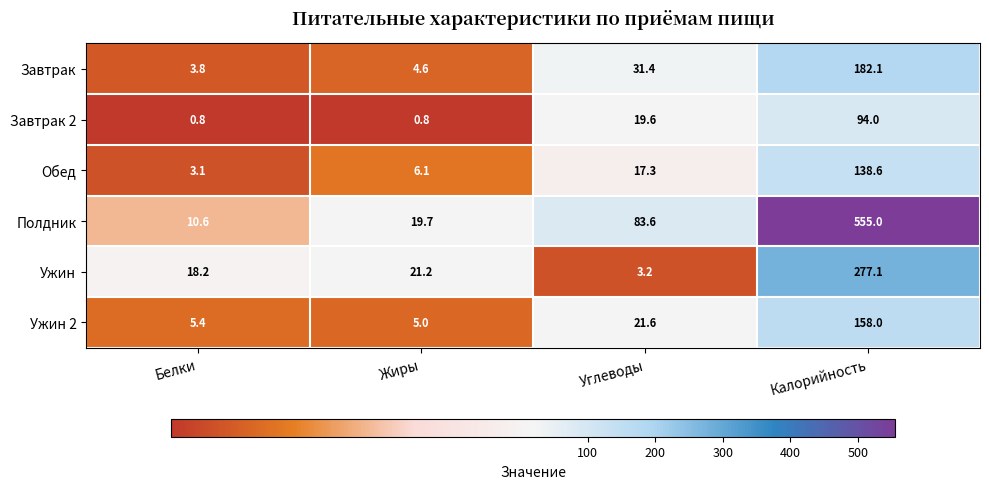

What is the approximate value of Обед at Белки?

3.1